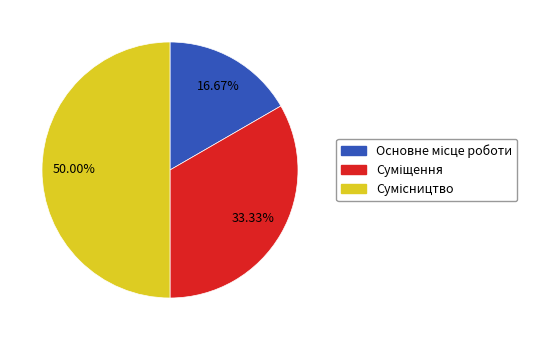

Count the number of slices in the pie.

3